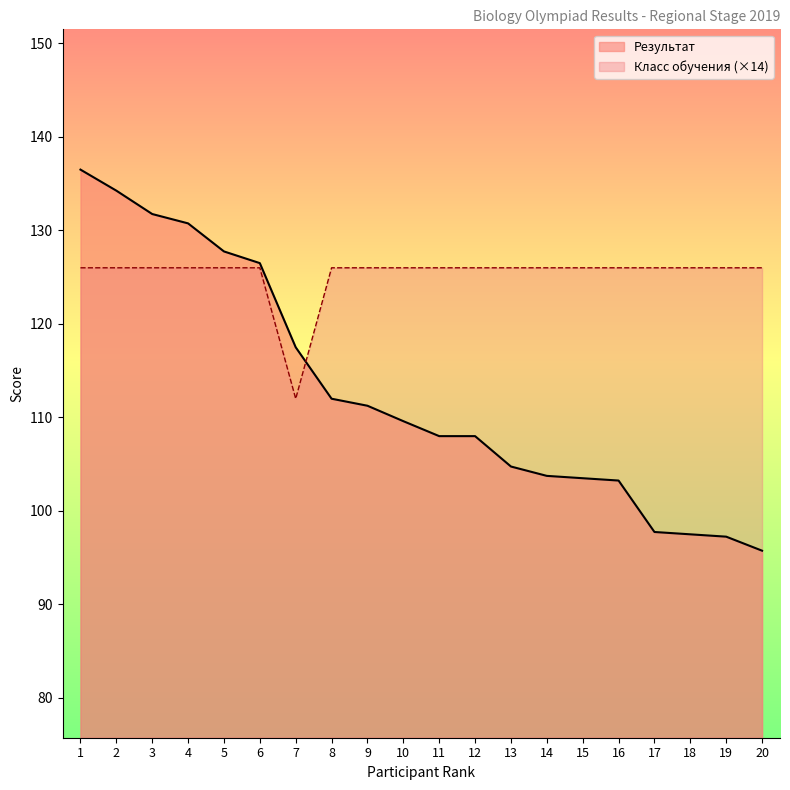

Which series has the largest total across all categories?

Класс обучения (×14)